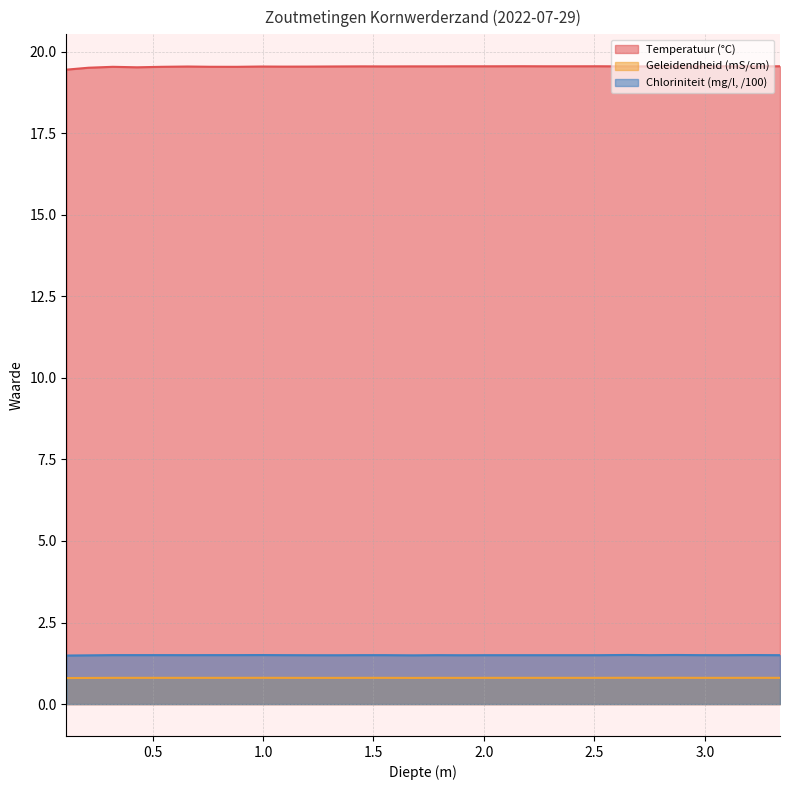

Reading left to right, transcribe all the data shown in this chart.

Temperatuur (°C): 19.4	19.5	19.5	19.5	19.5	19.5	19.5	19.5	19.5	19.5	19.5	19.5	19.5	19.5	19.5	19.5	19.6	19.6	19.6	19.6	19.6	19.6	19.5	19.5	19.6	19.6	19.6	19.6	19.6
Geleidendheid (mS/cm): 0.8	0.8	0.8	0.8	0.8	0.8	0.8	0.8	0.8	0.8	0.8	0.8	0.8	0.8	0.8	0.8	0.8	0.8	0.8	0.8	0.8	0.8	0.8	0.8	0.8	0.8	0.8	0.8	0.8
Chloriniteit (mg/l, /100): 1.5	1.5	1.5	1.5	1.5	1.5	1.5	1.5	1.5	1.5	1.5	1.5	1.5	1.5	1.5	1.5	1.5	1.5	1.5	1.5	1.5	1.5	1.5	1.5	1.5	1.5	1.5	1.5	1.5